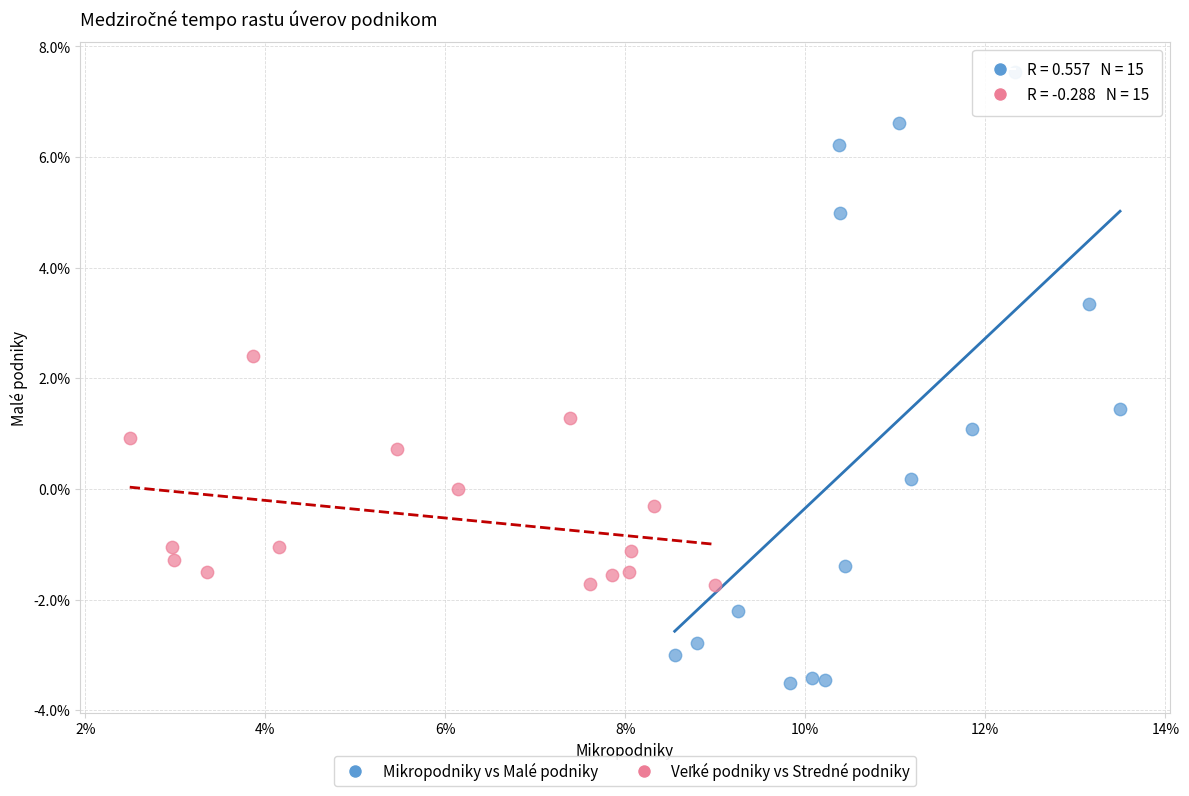

Which series has the largest Y range (max minus min)?

Mikropodniky vs Malé podniky